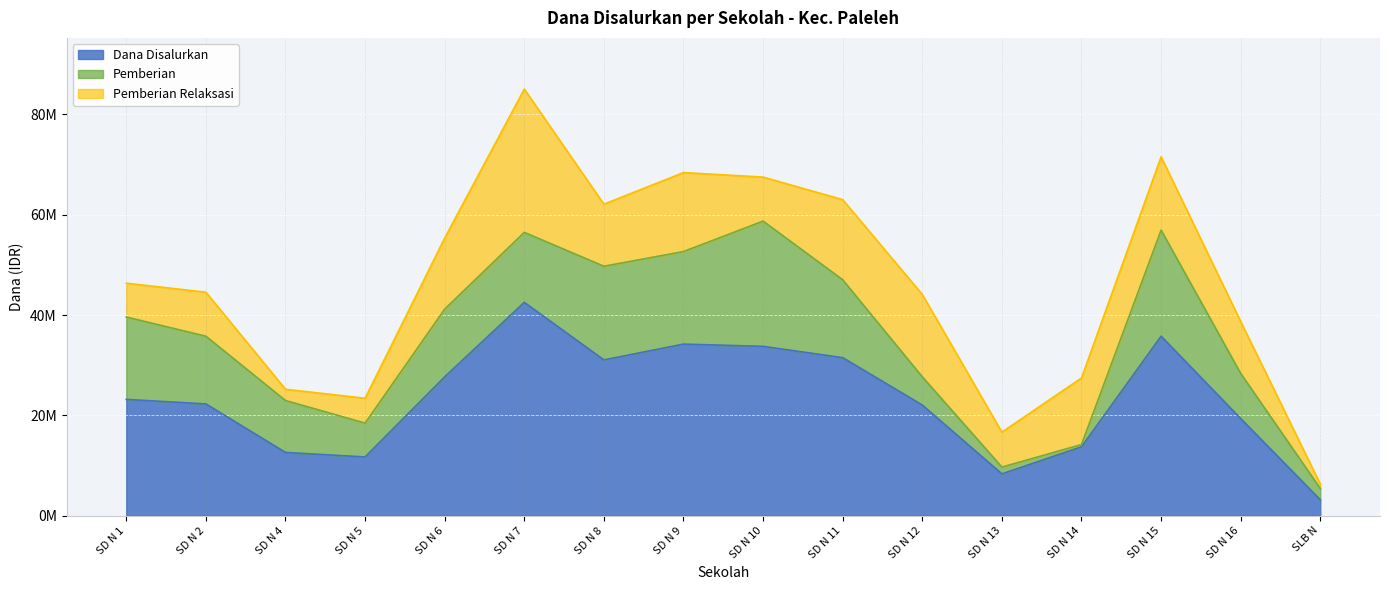

Which category has the highest value in the Dana Disalurkan series?

SD N 7